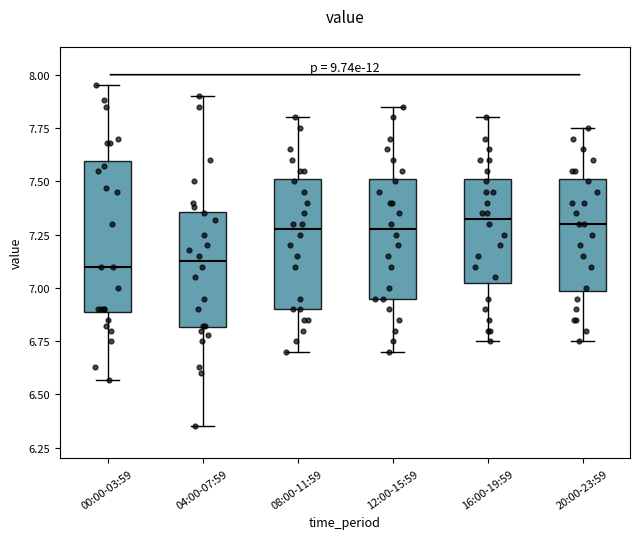

Reading left to right, read every box against the y-axis: the position of its median line, the range the box covers, and the ends of its whiskers. The values are not printed on the chart, so give them approximately, as read against the axis.

00:00-03:59: median 7.10, box 6.90 to 7.60, whiskers 6.55 to 7.95
04:00-07:59: median 7.15, box 6.80 to 7.35, whiskers 6.35 to 7.90
08:00-11:59: median 7.30, box 6.90 to 7.50, whiskers 6.70 to 7.80
12:00-15:59: median 7.30, box 6.95 to 7.50, whiskers 6.70 to 7.85
16:00-19:59: median 7.35, box 7.05 to 7.50, whiskers 6.75 to 7.80
20:00-23:59: median 7.30, box 7.00 to 7.50, whiskers 6.75 to 7.75